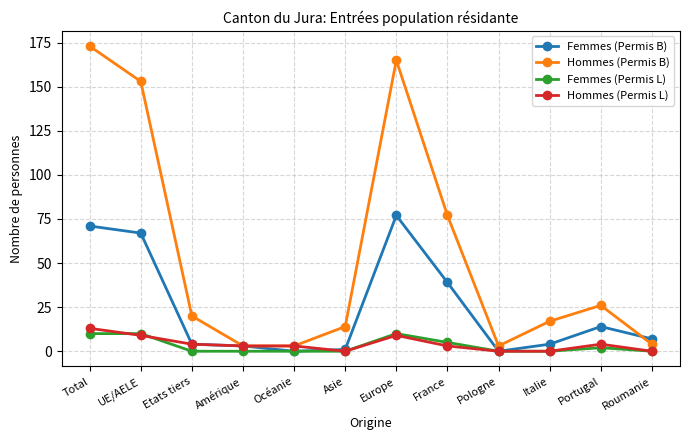

What is the difference between the maximum and minimum values in the Femmes (Permis L) series?

10